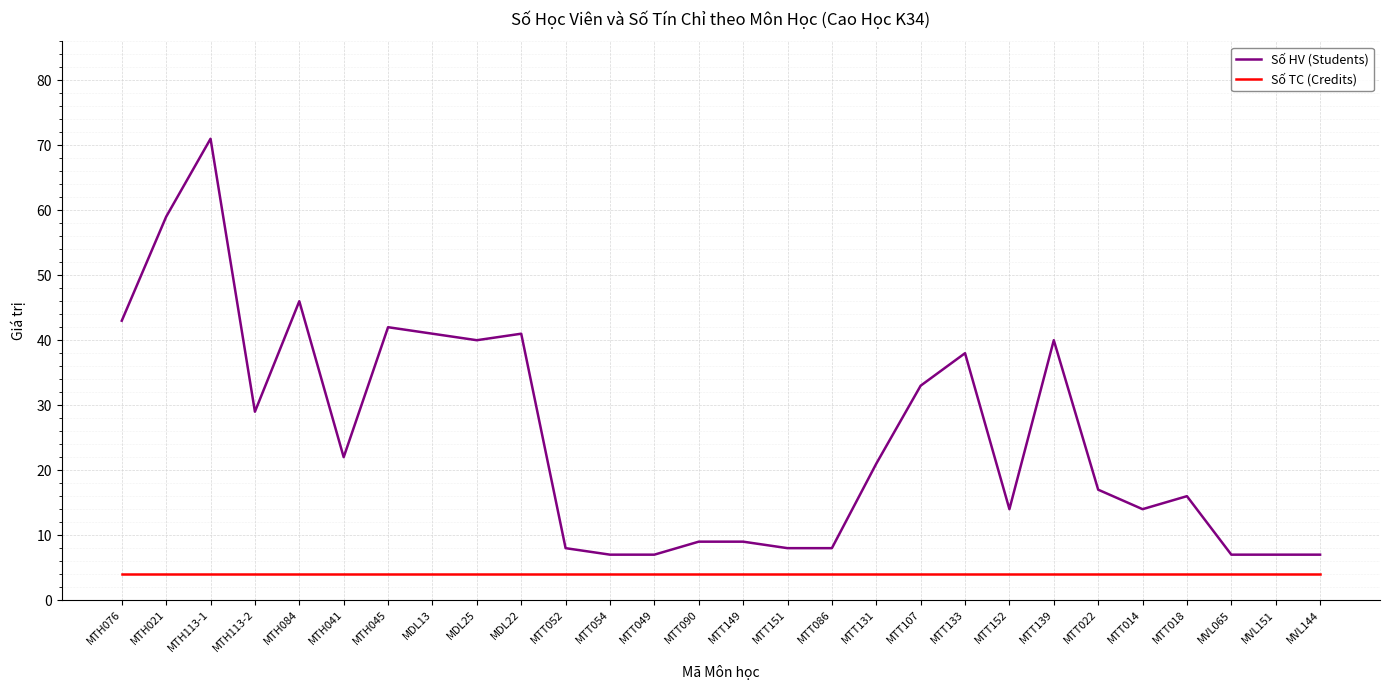

At how many categories does at least one series exceed 30?

11